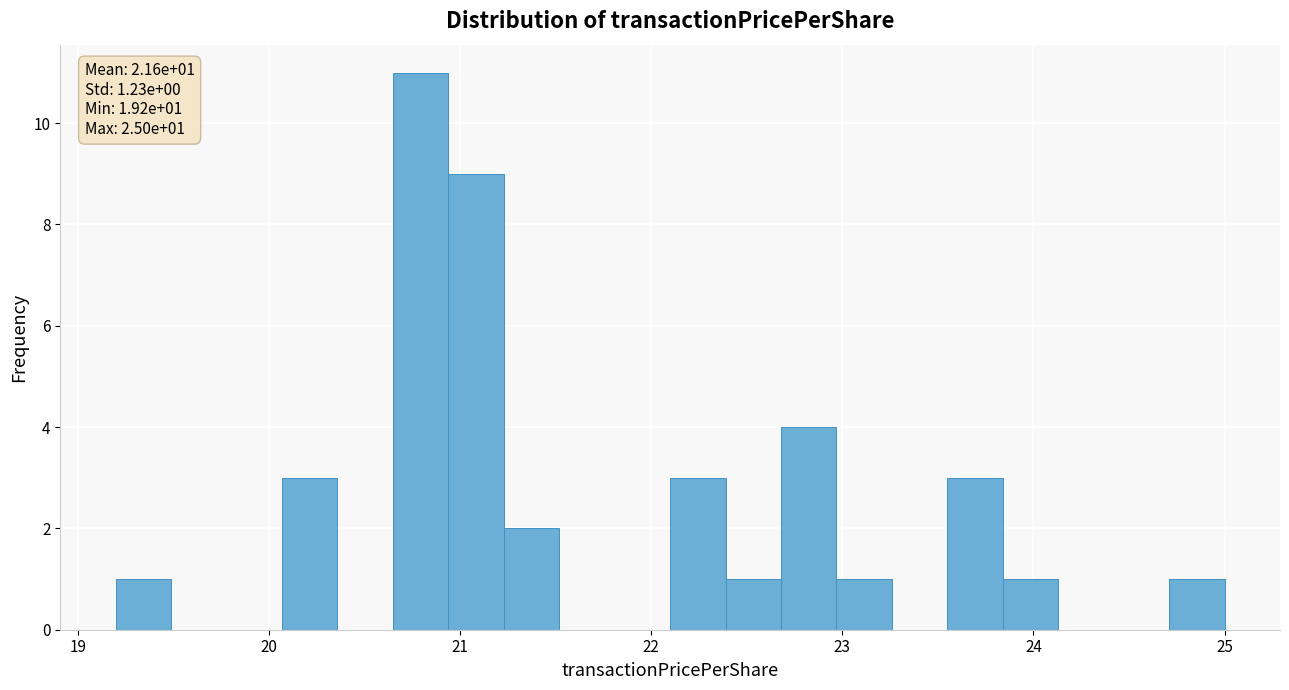

Read against the x-axis, roughly where is the centre of the tallest bar?

20.8